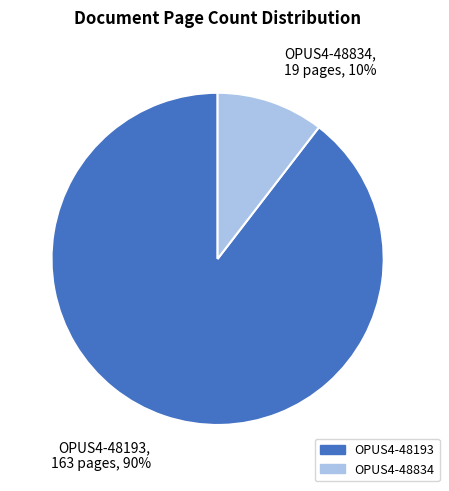

To the nearest percent, what is the combined percentage of OPUS4-48193 and OPUS4-48834?

100%